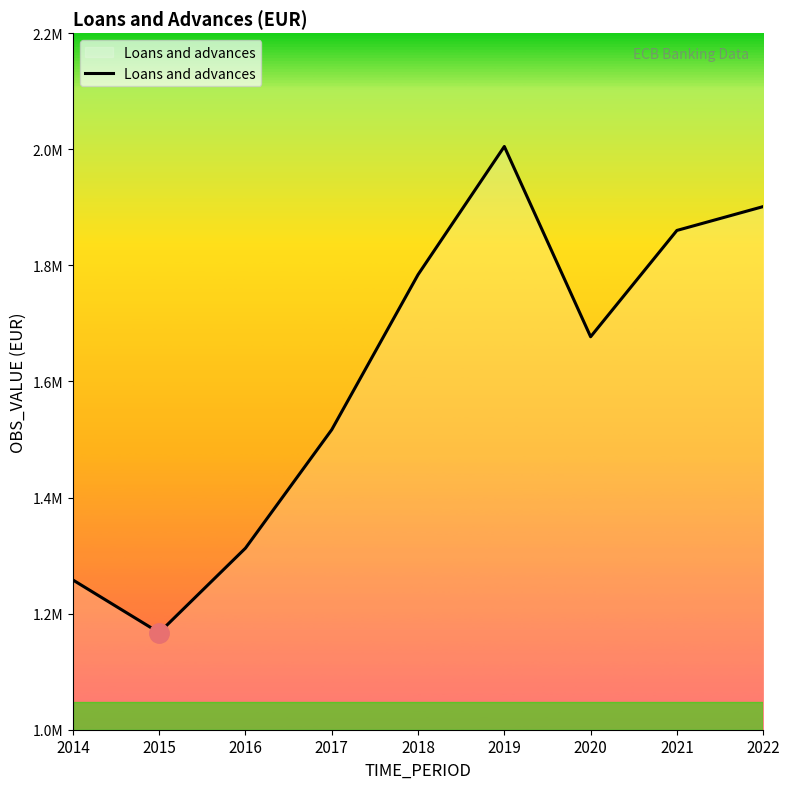

List the labels in order of value, smallest first.

2015, 2014, 2016, 2017, 2020, 2018, 2021, 2022, 2019